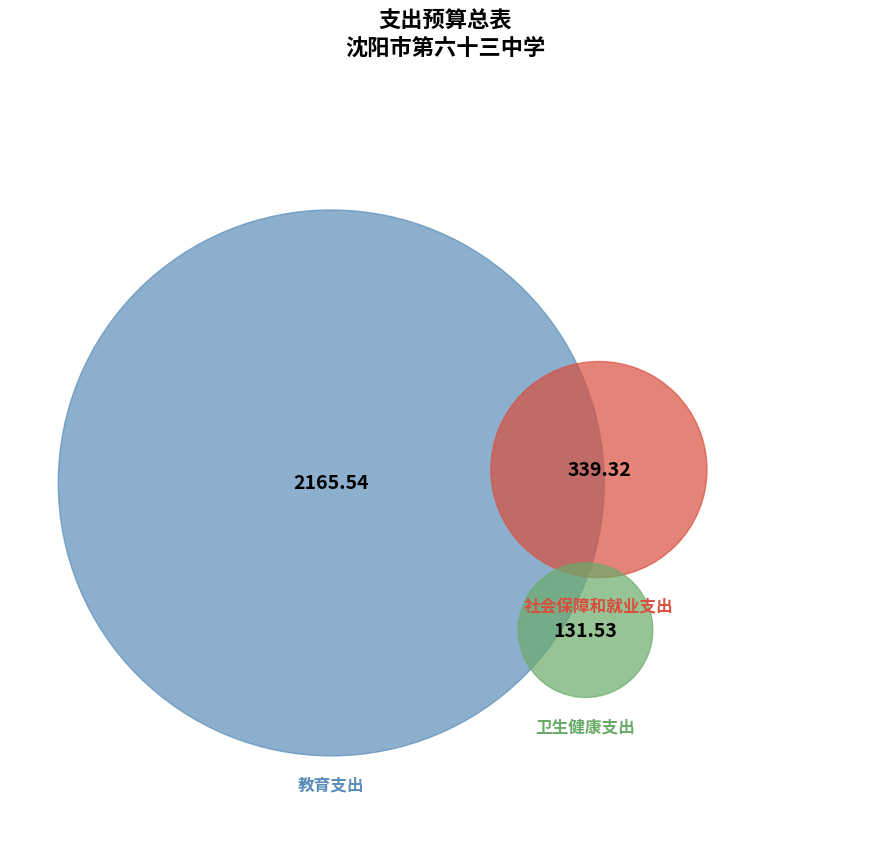

Is the sum of 卫生健康支出 and 教育支出 greater than half?

Yes